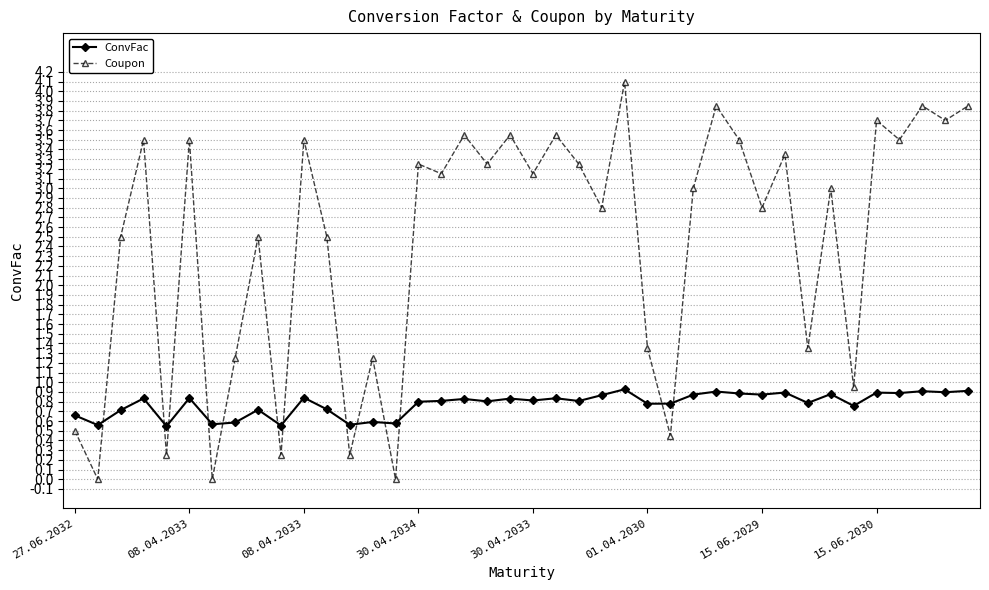

Which series has the largest total across all categories?

Coupon